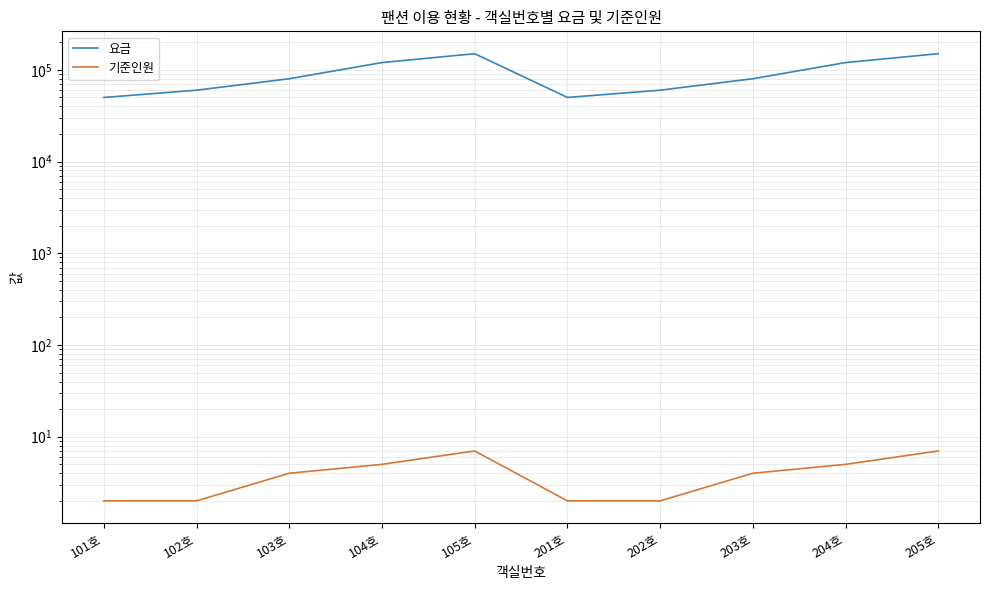

How many lines are shown in the chart?

2